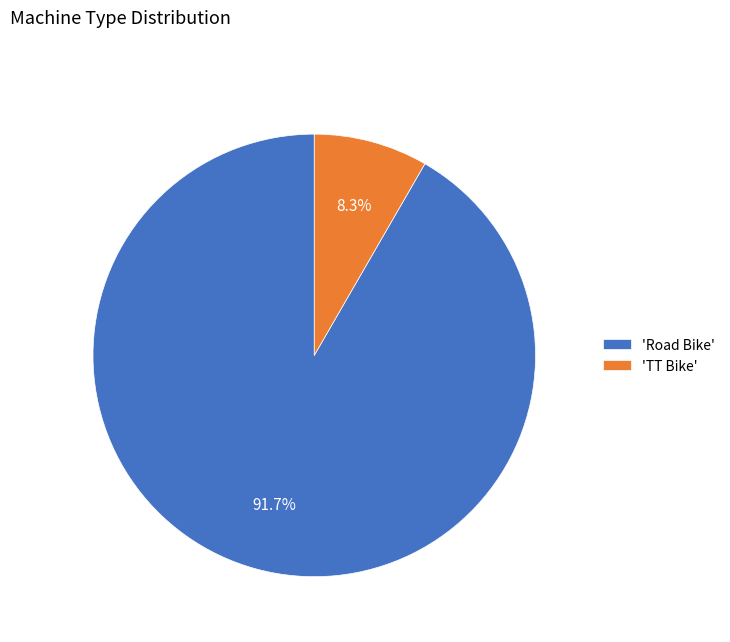

What is the ratio of the value at 'Road Bike' to the value at 'TT Bike'?

11.0